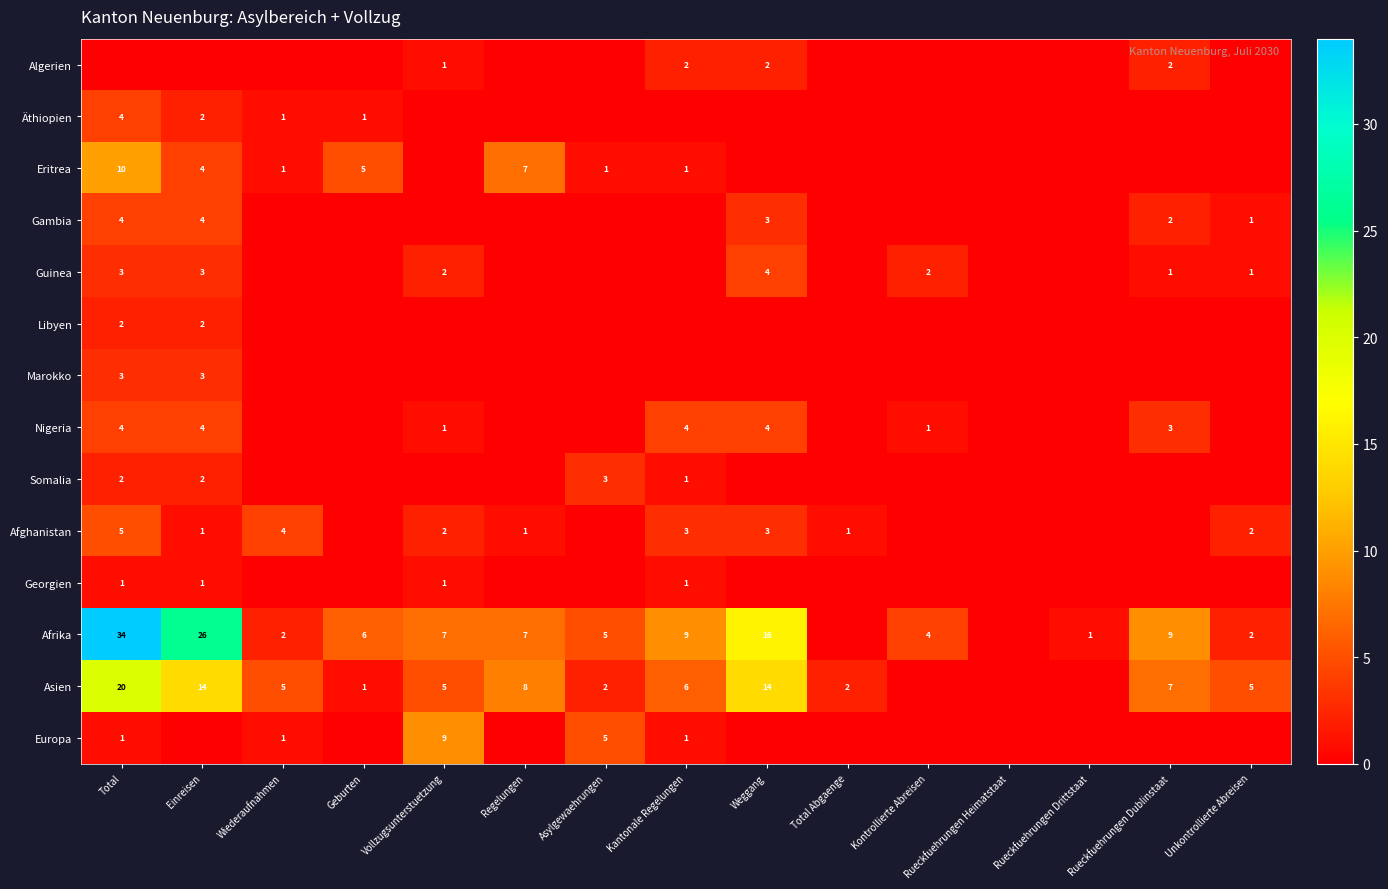

Is it true that Nigeria equals 7 at Weggang?

False